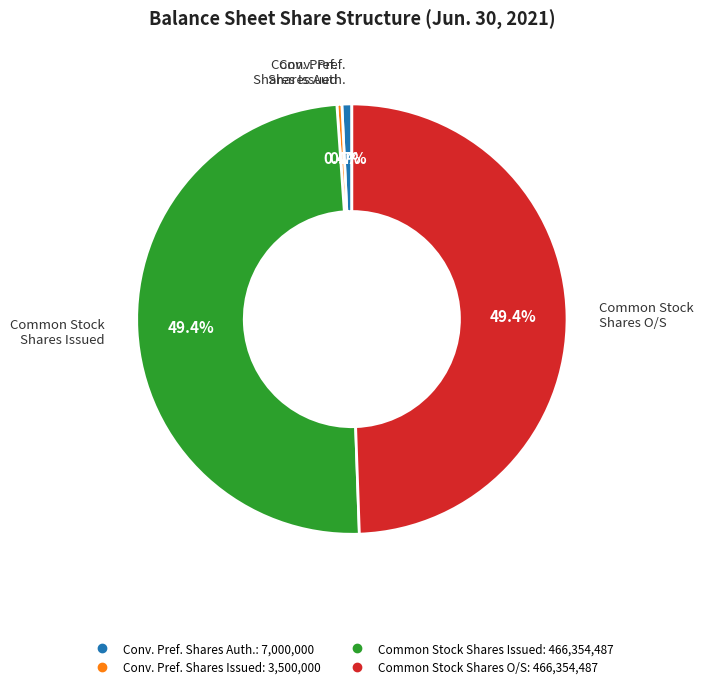

Is there any slice that represents more than half of the pie?

No